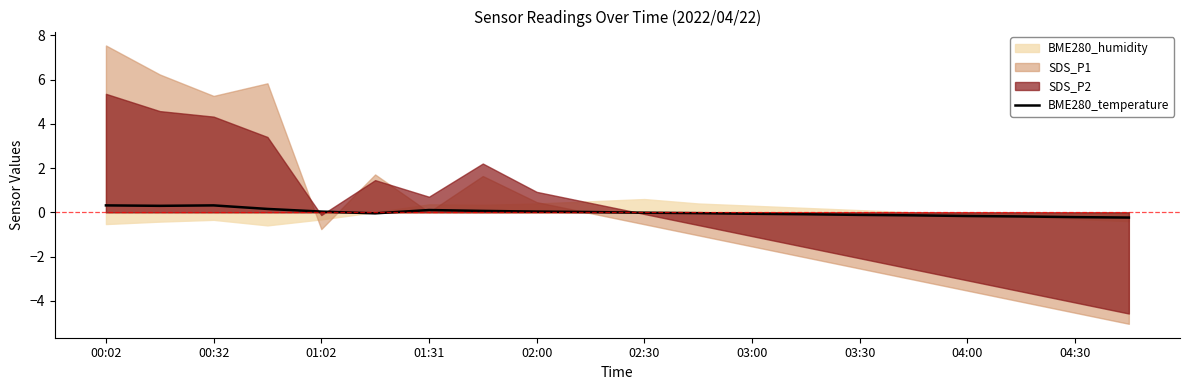

True or false: BME280_temperature has a value of -0.2 at 04:00.

True